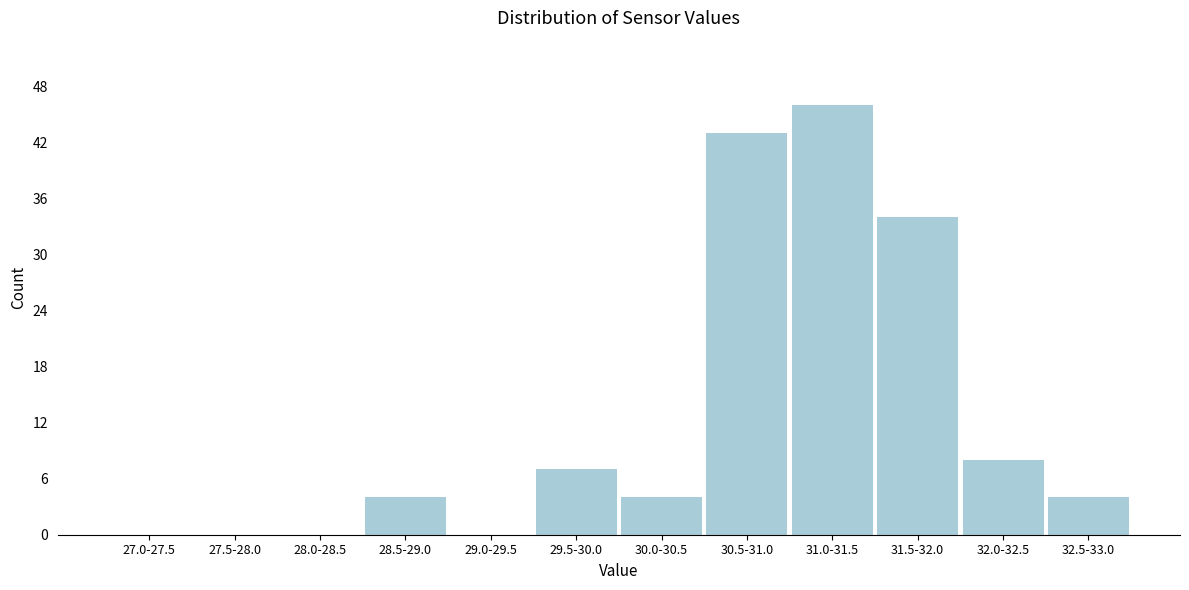

Reading right to left, extract all data points from this chart.

32.5-33.0=4	32.0-32.5=8	31.5-32.0=34	31.0-31.5=46	30.5-31.0=43	30.0-30.5=4	29.5-30.0=7	29.0-29.5=0	28.5-29.0=4	28.0-28.5=0	27.5-28.0=0	27.0-27.5=0